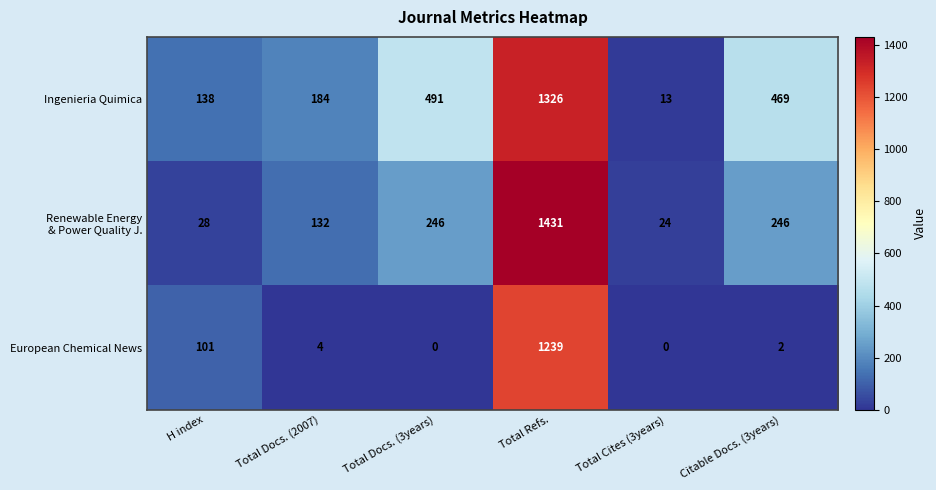

At which label is Ingenieria Quimica closest to 669?

Total Docs. (3years)